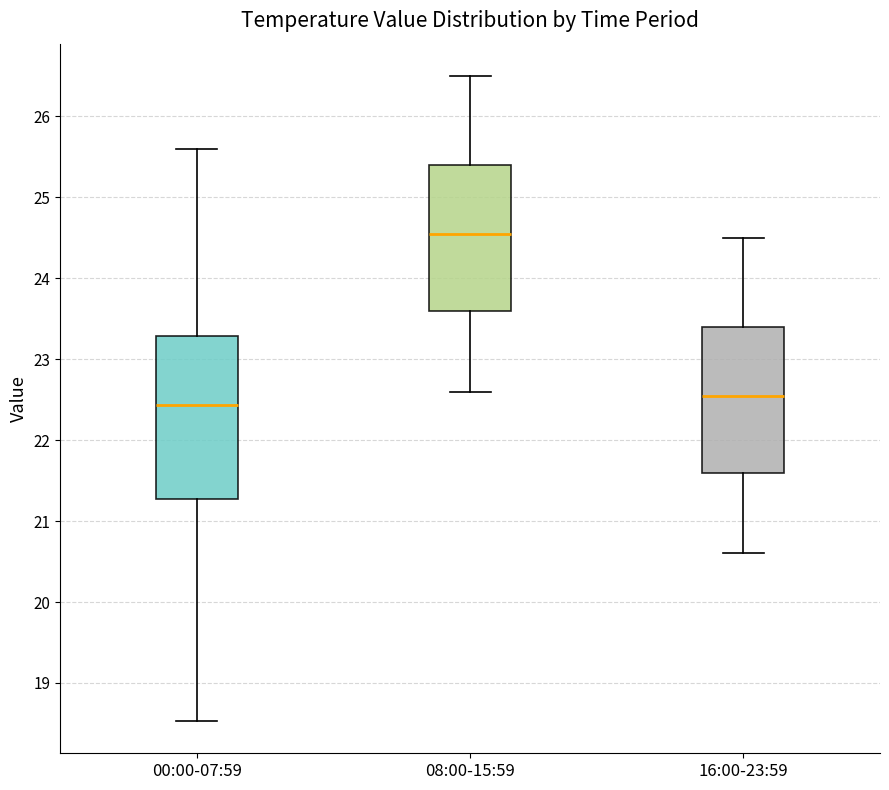

Reading left to right, read every box against the y-axis: the position of its median line, the range the box covers, and the ends of its whiskers. The values are not printed on the chart, so give them approximately, as read against the axis.

00:00-07:59: median 22.4, box 21.3 to 23.3, whiskers 18.5 to 25.6
08:00-15:59: median 24.6, box 23.6 to 25.4, whiskers 22.6 to 26.5
16:00-23:59: median 22.6, box 21.6 to 23.4, whiskers 20.6 to 24.5